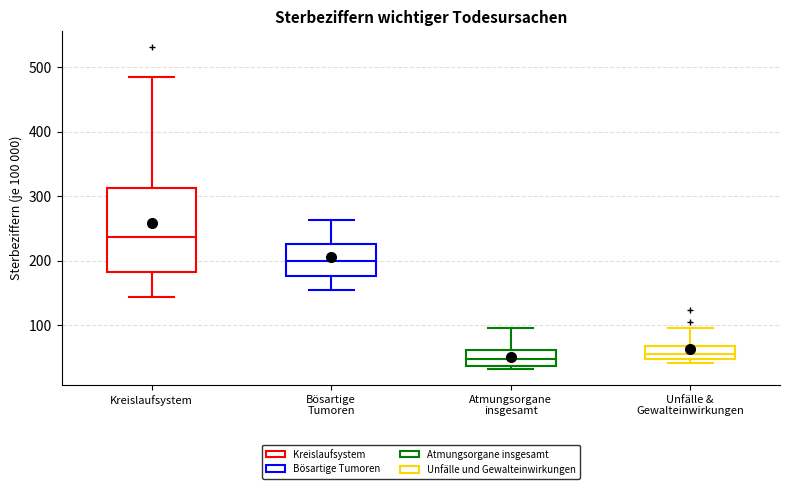

Where is the lower edge of the box for Unfälle & Gewalteinwirkungen on the y-axis? The values are not printed on the chart, so give them approximately, as read against the axis.

50